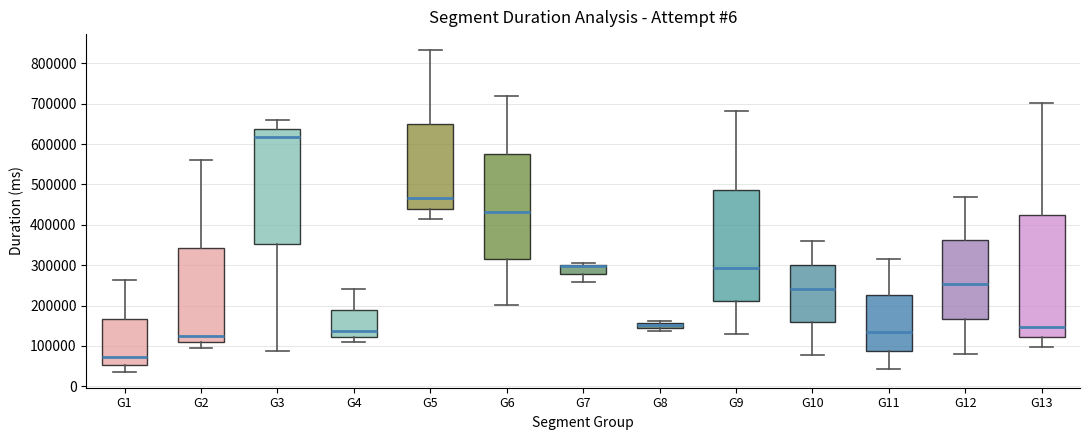

Comparing the boxes themselves (not the whiskers), which one is the tallest?

G13